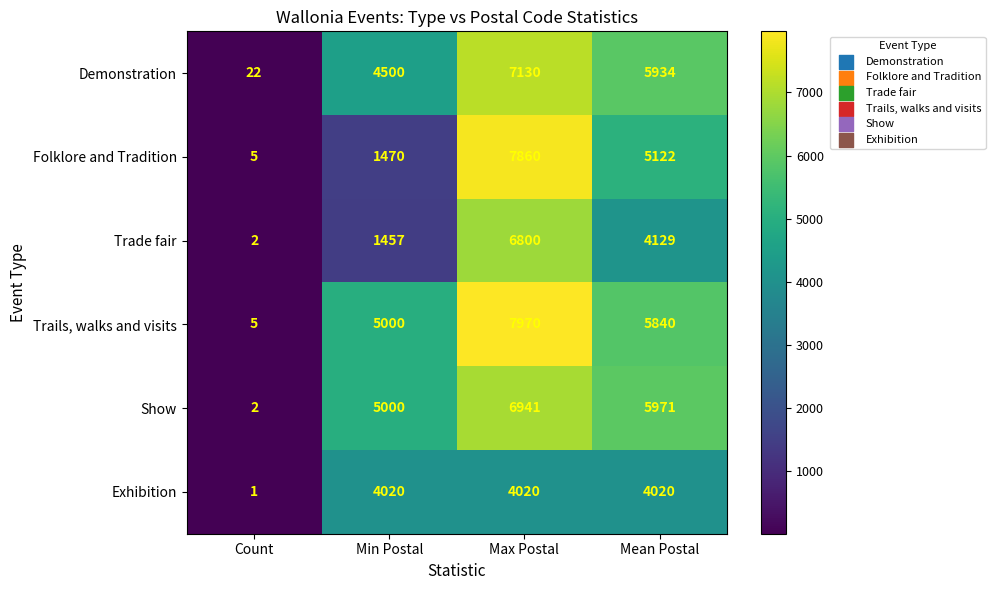

Reading left to right, extract all data points from this chart.

Demonstration: Count=22	Min Postal=4500	Max Postal=7130	Mean Postal=5934
Folklore and Tradition: Count=5	Min Postal=1470	Max Postal=7860	Mean Postal=5122
Trade fair: Count=2	Min Postal=1457	Max Postal=6800	Mean Postal=4129
Trails, walks and visits: Count=5	Min Postal=5000	Max Postal=7970	Mean Postal=5840
Show: Count=2	Min Postal=5000	Max Postal=6941	Mean Postal=5971
Exhibition: Count=1	Min Postal=4020	Max Postal=4020	Mean Postal=4020